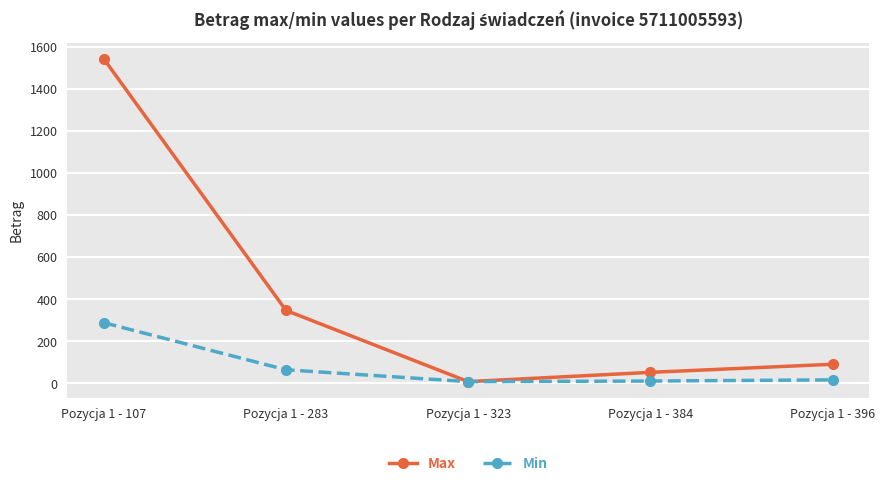

Does the chart display data point markers on the line(s)?

Yes